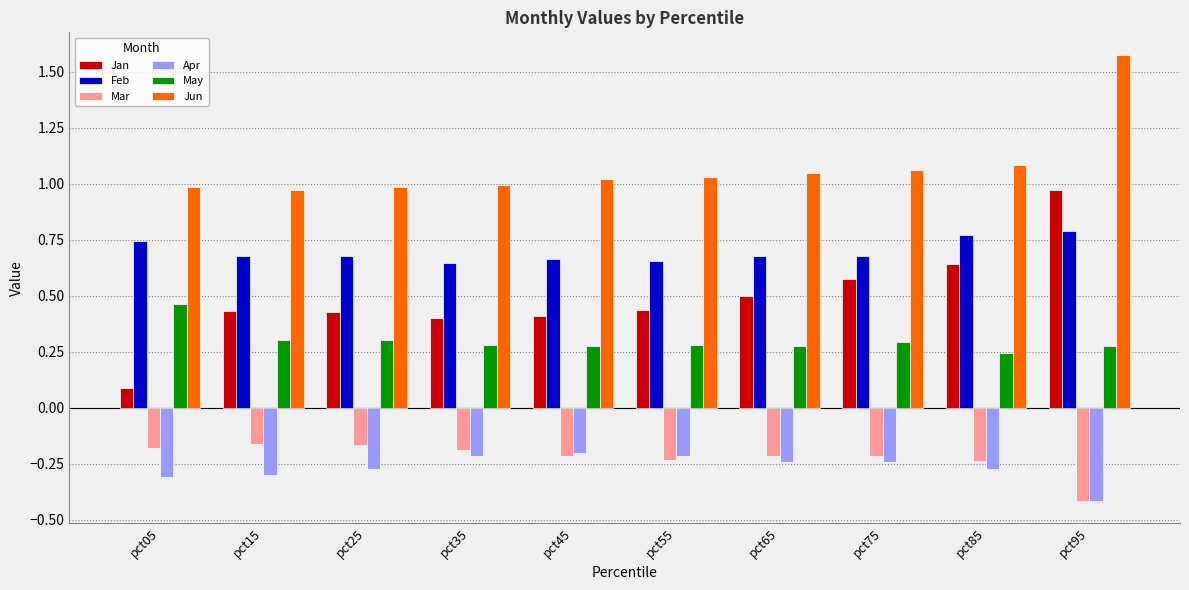

Which series changed the most between pct25 and pct95?

Jun